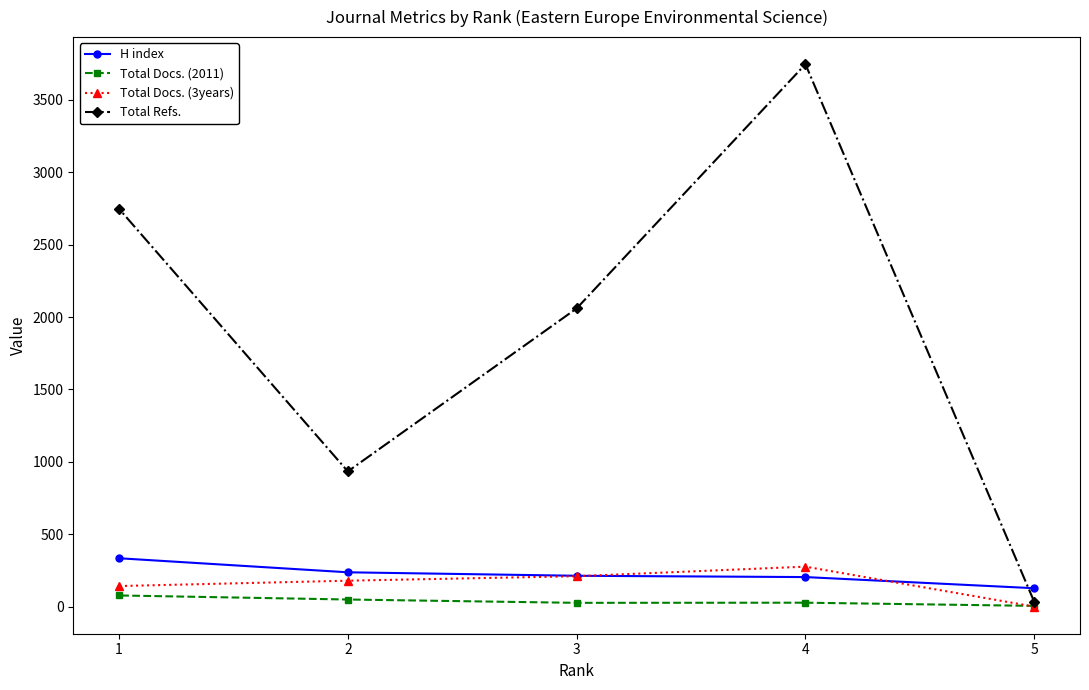

Which series has the largest range (max minus min)?

Total Refs.